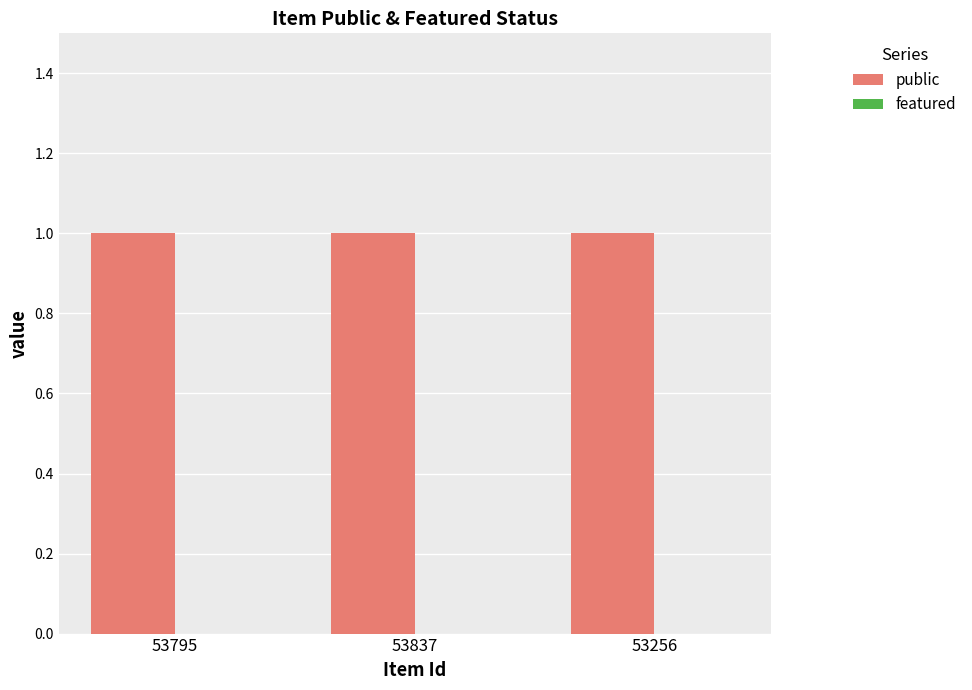

What is the maximum value shown in the chart?

1